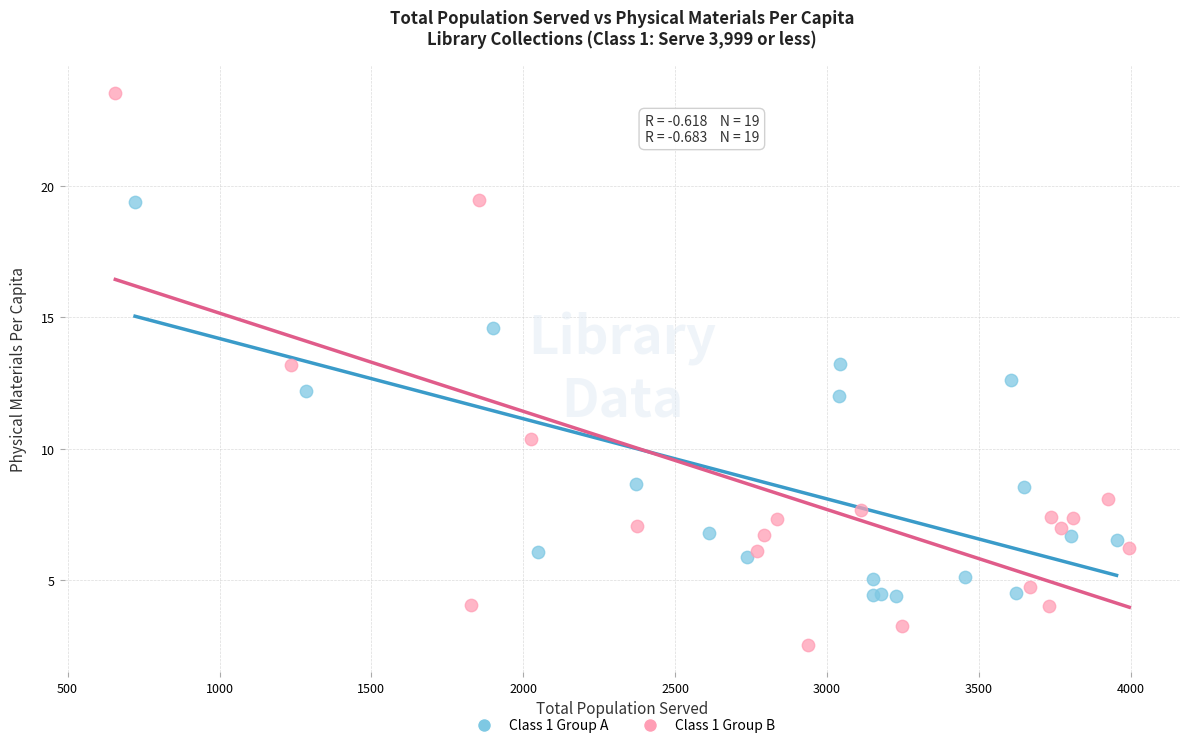

What are all the series names shown in the legend?

Class 1 Group A, Class 1 Group B